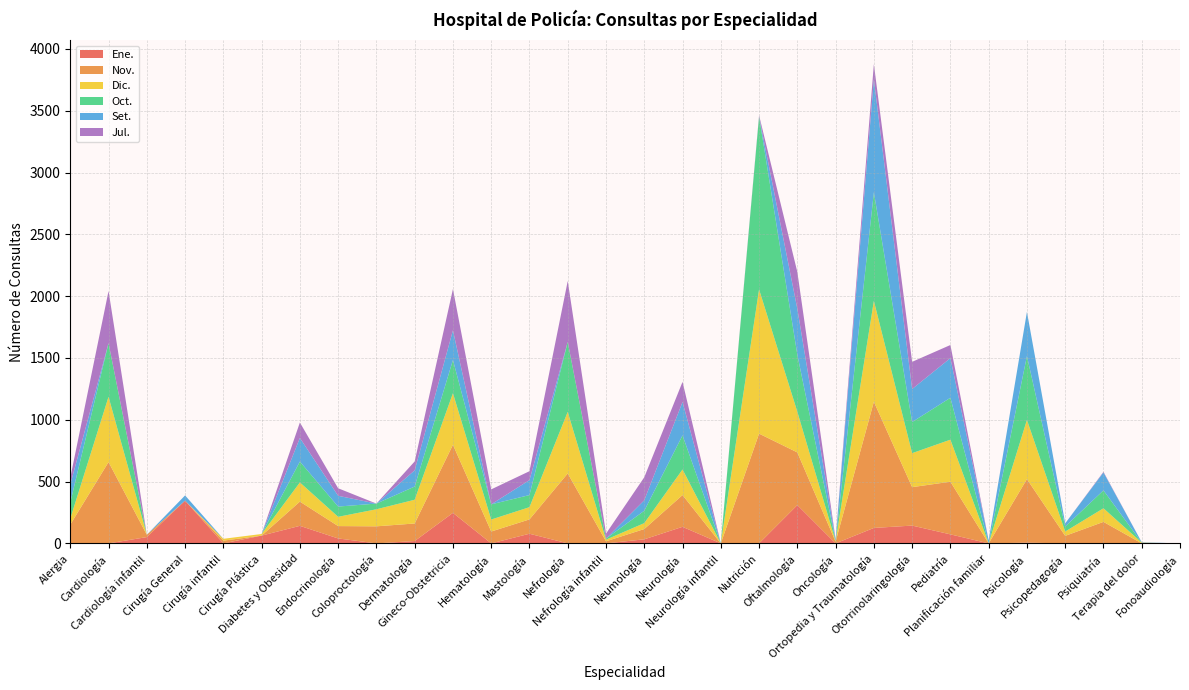

Reading left to right, transcribe all the data shown in this chart.

Ene.: Alergia=0	Cardiología=0	Cardiología infantil=51	Cirugía General=346	Cirugía infantil=0	Cirugía Plástica=63	Diabetes y Obesidad=142	Endocrinología=40	Coloproctología=0	Dermatología=19	Gineco-Obstetricia=247	Hematología=0	Mastología=78	Nefrología=0	Nefrología infantil=0	Neumología=33	Neurología=134	Neurología infantil=0	Nutrición=0	Oftalmología=310	Oncología=0	Ortopedia y Traumatología=125	Otorrinolaringología=144	Pediatría=73	Planificación familiar=0	Psicología=6	Psicopedagogía=0	Psiquiatría=0	Terapia del dolor=0	Fonoaudiología=0
Nov.: Alergia=152	Cardiología=658	Cardiología infantil=19	Cirugía General=0	Cirugía infantil=22	Cirugía Plástica=0	Diabetes y Obesidad=196	Endocrinología=100	Coloproctología=138	Dermatología=142	Gineco-Obstetricia=551	Hematología=96	Mastología=116	Nefrología=566	Nefrología infantil=17	Neumología=83	Neurología=257	Neurología infantil=0	Nutrición=888	Oftalmología=426	Oncología=14	Ortopedia y Traumatología=1021	Otorrinolaringología=311	Pediatría=426	Planificación familiar=0	Psicología=514	Psicopedagogía=61	Psiquiatría=174	Terapia del dolor=0	Fonoaudiología=0
Dic.: Alergia=48	Cardiología=528	Cardiología infantil=0	Cirugía General=0	Cirugía infantil=15	Cirugía Plástica=13	Diabetes y Obesidad=155	Endocrinología=75	Coloproctología=138	Dermatología=192	Gineco-Obstetricia=417	Hematología=97	Mastología=99	Nefrología=498	Nefrología infantil=13	Neumología=48	Neurología=207	Neurología infantil=0	Nutrición=1167	Oftalmología=329	Oncología=3	Ortopedia y Traumatología=816	Otorrinolaringología=275	Pediatría=340	Planificación familiar=0	Psicología=479	Psicopedagogía=35	Psiquiatría=110	Terapia del dolor=6	Fonoaudiología=0
Oct.: Alergia=131	Cardiología=434	Cardiología infantil=0	Cirugía General=0	Cirugía infantil=0	Cirugía Plástica=0	Diabetes y Obesidad=169	Endocrinología=83	Coloproctología=46	Dermatología=107	Gineco-Obstetricia=269	Hematología=123	Mastología=98	Nefrología=566	Nefrología infantil=9	Neumología=100	Neurología=276	Neurología infantil=0	Nutrición=1399	Oftalmología=462	Oncología=3	Ortopedia y Traumatología=879	Otorrinolaringología=252	Pediatría=339	Planificación familiar=0	Psicología=517	Psicopedagogía=40	Psiquiatría=145	Terapia del dolor=0	Fonoaudiología=0
Set.: Alergia=145	Cardiología=0	Cardiología infantil=0	Cirugía General=42	Cirugía infantil=0	Cirugía Plástica=0	Diabetes y Obesidad=191	Endocrinología=87	Coloproctología=0	Dermatología=131	Gineco-Obstetricia=240	Hematología=0	Mastología=121	Nefrología=0	Nefrología infantil=0	Neumología=85	Neurología=270	Neurología infantil=0	Nutrición=0	Oftalmología=371	Oncología=8	Ortopedia y Traumatología=914	Otorrinolaringología=267	Pediatría=321	Planificación familiar=24	Psicología=357	Psicopedagogía=26	Psiquiatría=145	Terapia del dolor=3	Fonoaudiología=0
Jul.: Alergia=55	Cardiología=422	Cardiología infantil=0	Cirugía General=0	Cirugía infantil=0	Cirugía Plástica=0	Diabetes y Obesidad=125	Endocrinología=61	Coloproctología=0	Dermatología=72	Gineco-Obstetricia=334	Hematología=121	Mastología=72	Nefrología=493	Nefrología infantil=40	Neumología=186	Neurología=163	Neurología infantil=0	Nutrición=9	Oftalmología=298	Oncología=6	Ortopedia y Traumatología=122	Otorrinolaringología=220	Pediatría=106	Planificación familiar=0	Psicología=0	Psicopedagogía=0	Psiquiatría=5	Terapia del dolor=0	Fonoaudiología=0